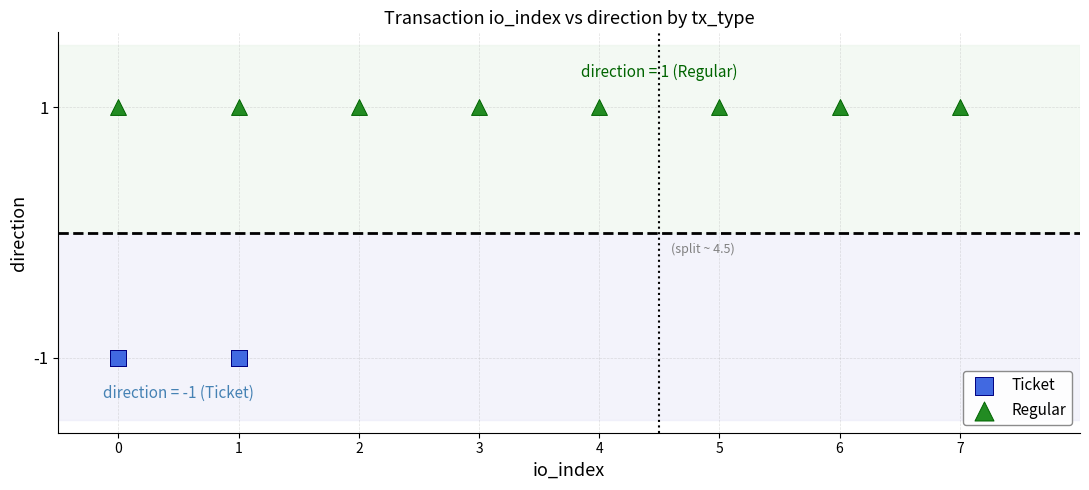

What are all the series names shown in the legend?

Ticket, Regular